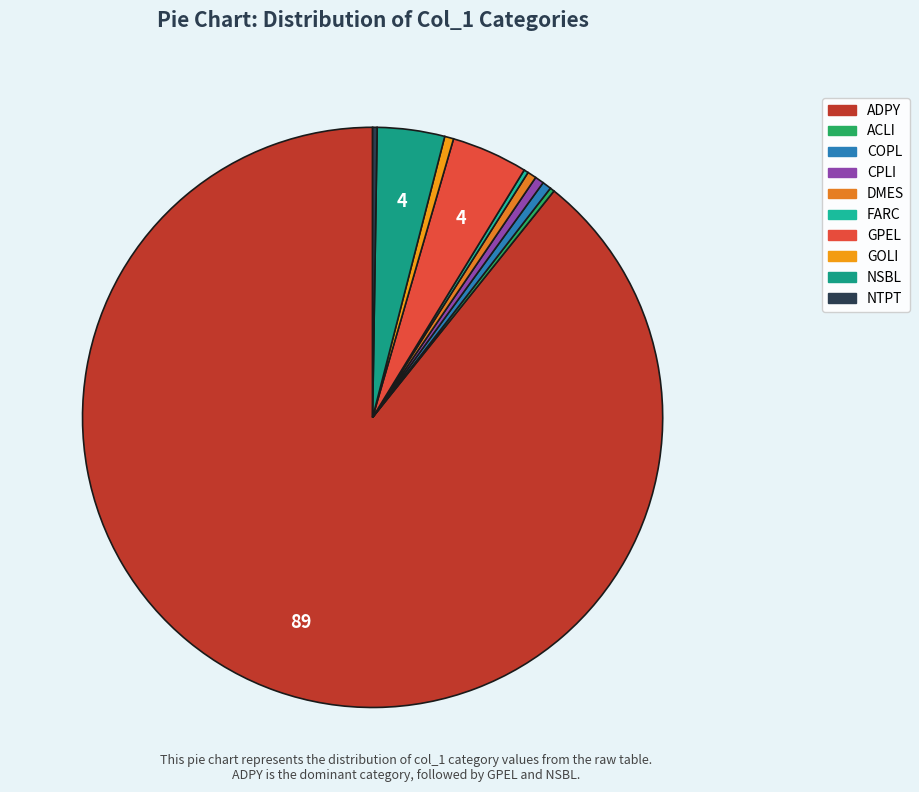

Which slice is the largest?

ADPY